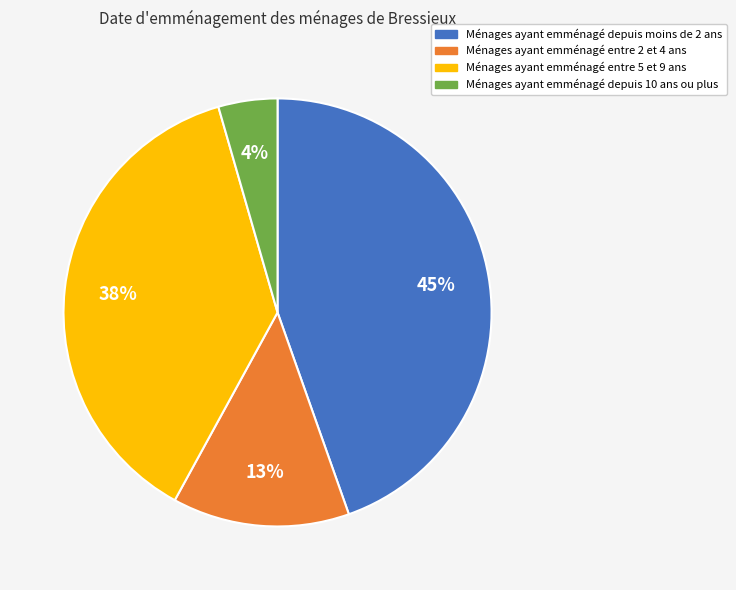

Is there any slice that represents more than half of the pie?

No